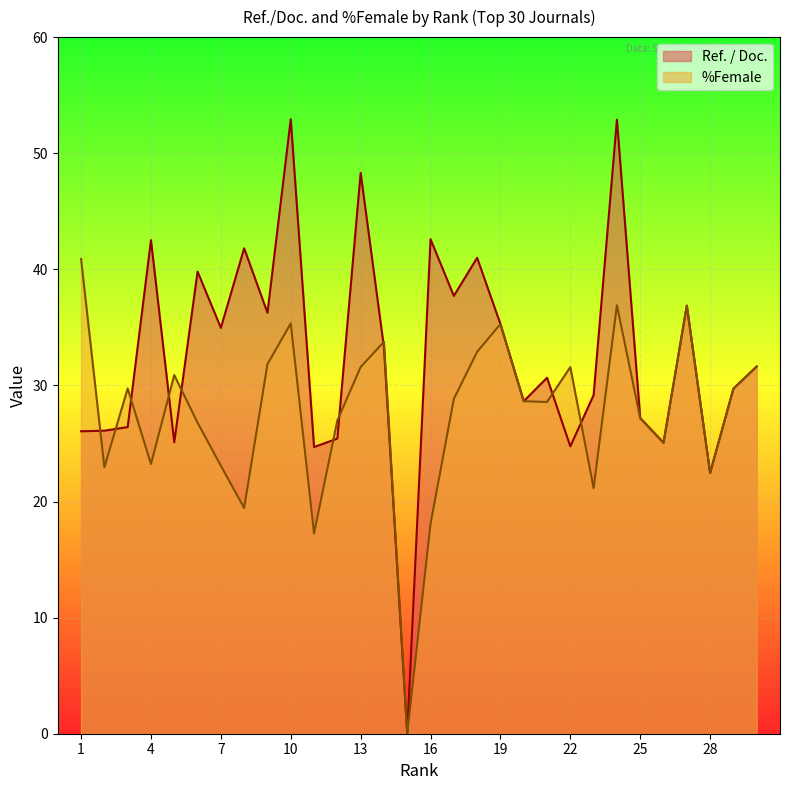

How many lines are shown in the chart?

2